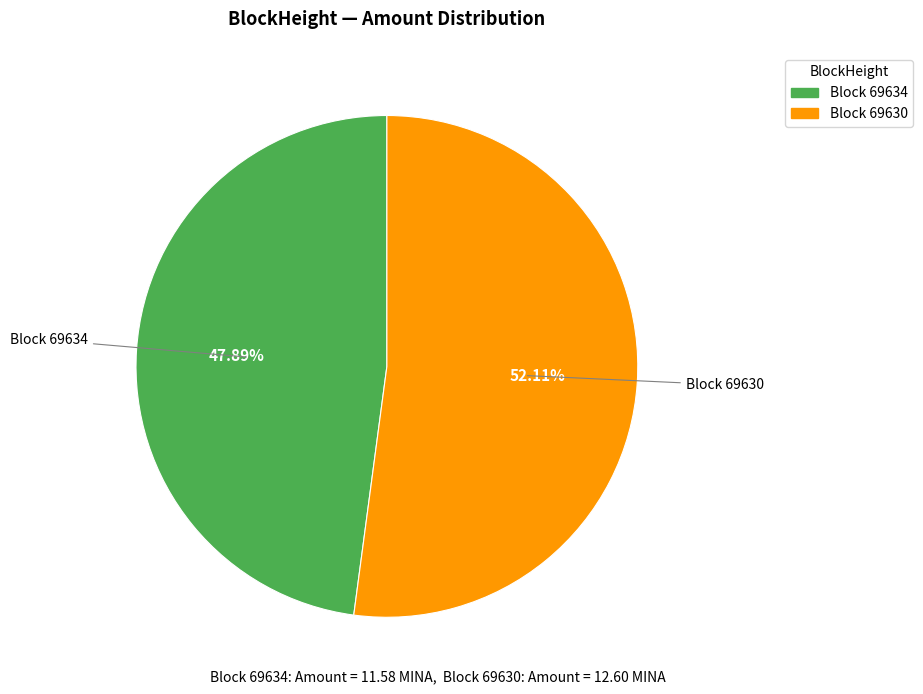

Is there any slice that represents more than half of the pie?

Yes